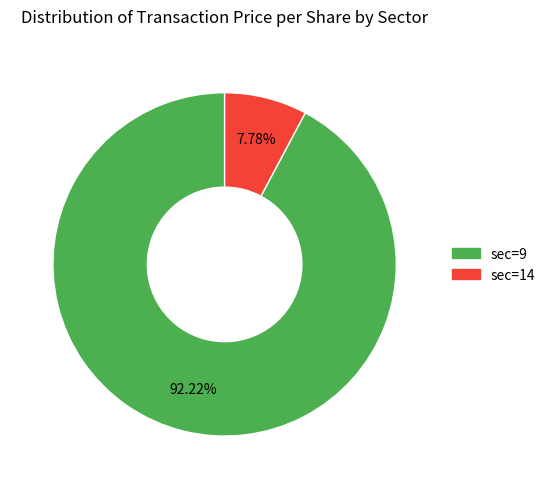

Is there any slice that represents more than half of the pie?

Yes